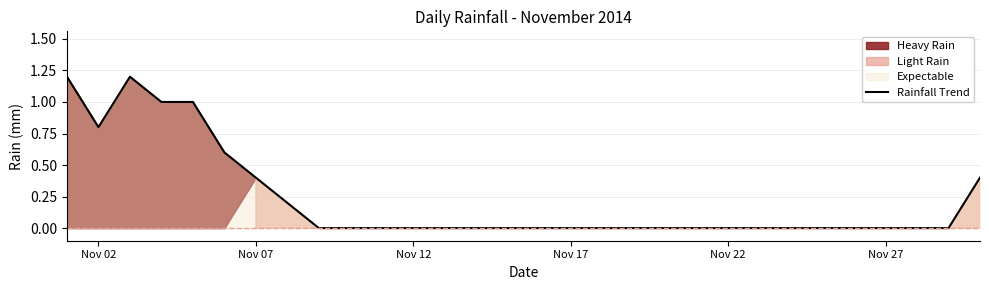

Is it true that Rainfall Trend equals 0.8 at Nov 02?

True